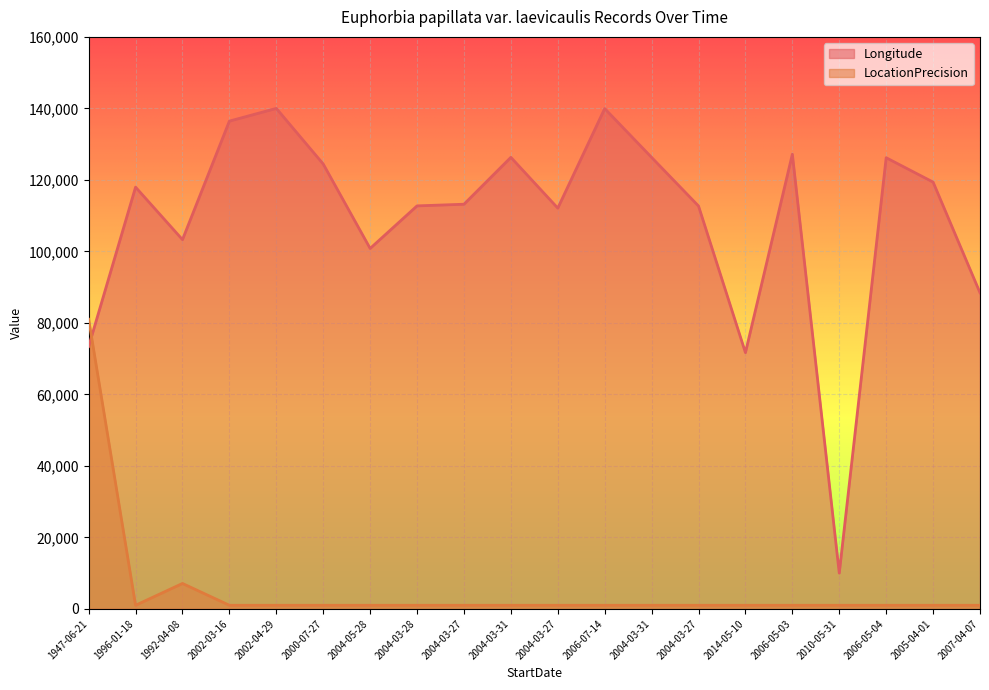

What is the sum of all LocationPrecision values?

106104.4